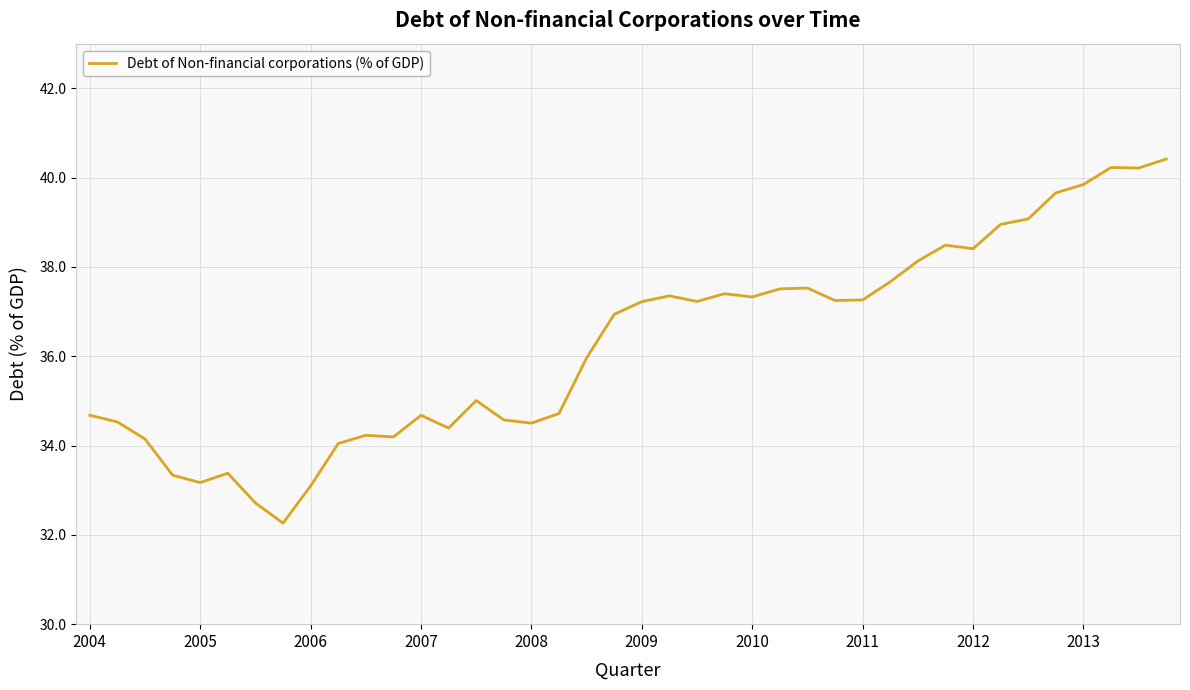

What is the minimum value shown in the chart?

32.3